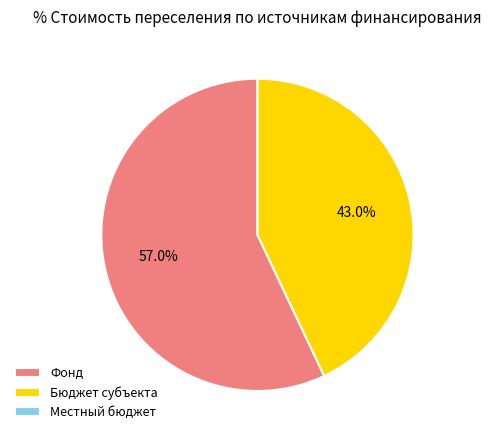

Is the sum of Бюджет субъекта and Фонд greater than half?

Yes